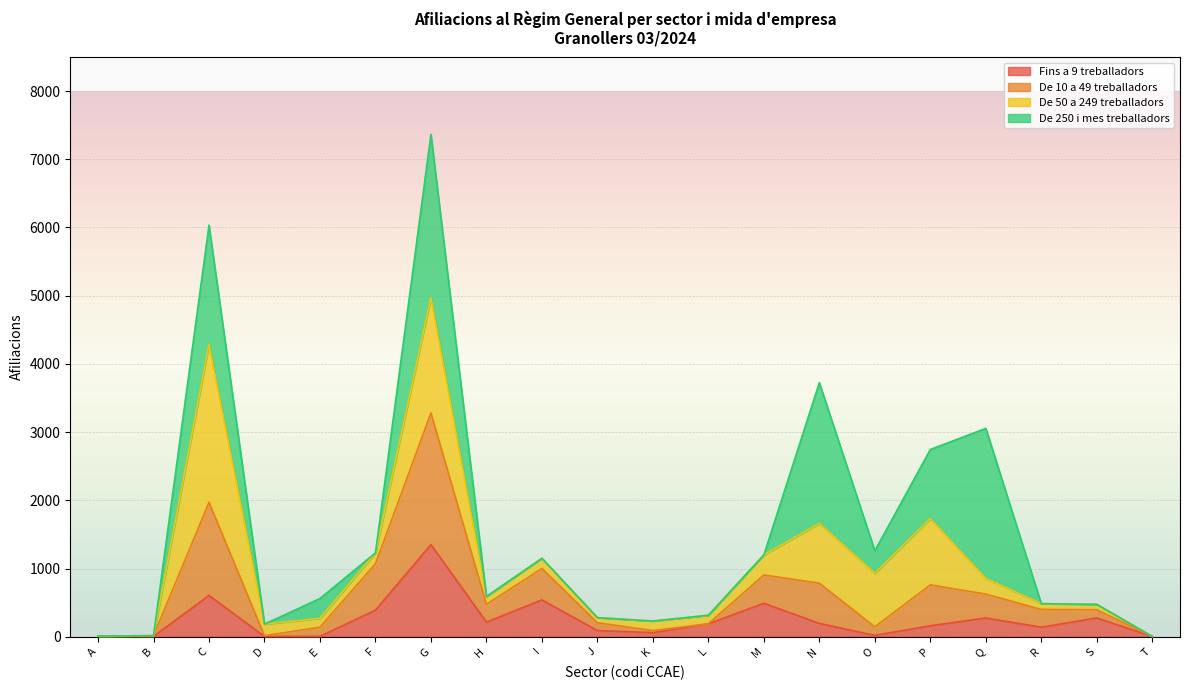

At which category is the sum across all series the highest?

G